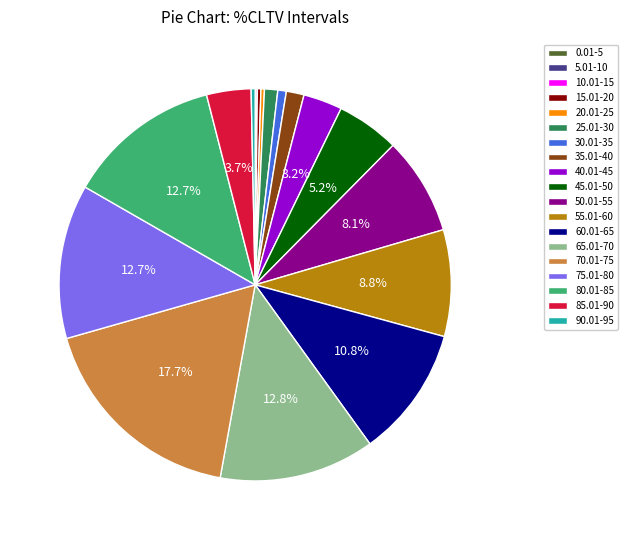

To the nearest percent, what is the difference between the largest and smallest slice percentages?

18%